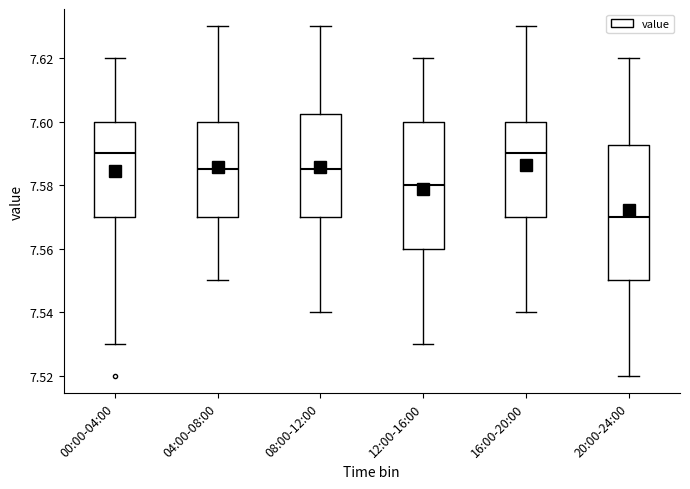

Which box's median line is the lowest?

20:00-24:00